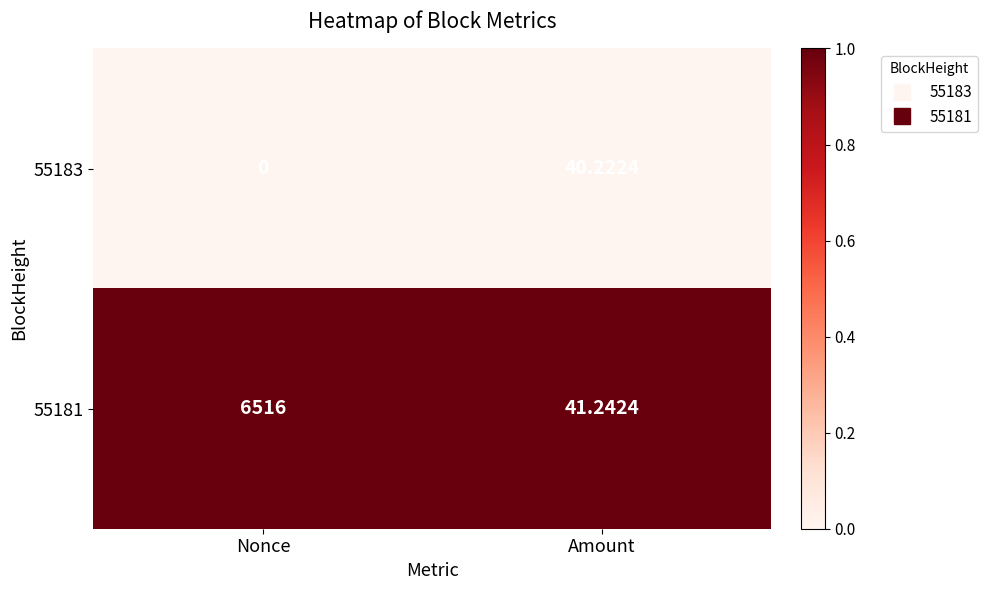

List the series in order of their overall mean, highest first.

55181, 55183